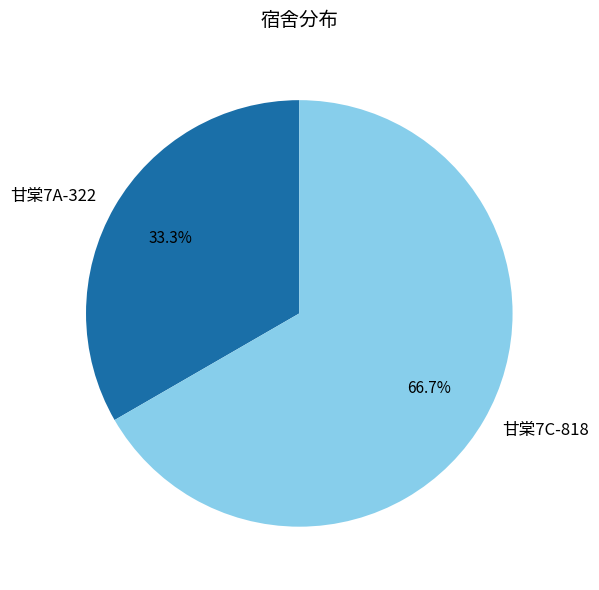

Rank the categories by value from lowest to highest.

甘棠7A-322, 甘棠7C-818